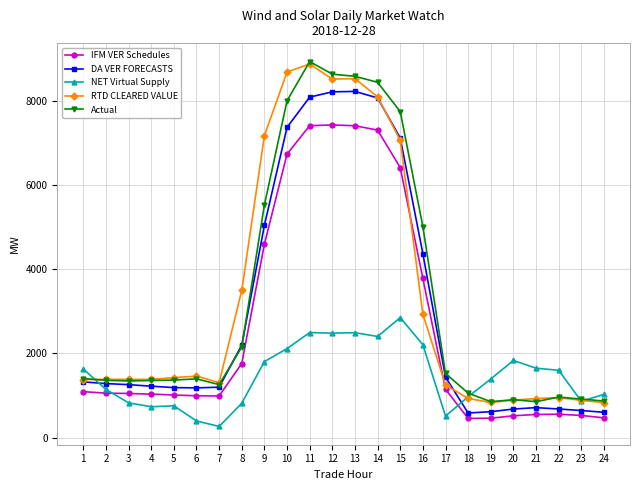

Which category has the lowest value across all series?

7